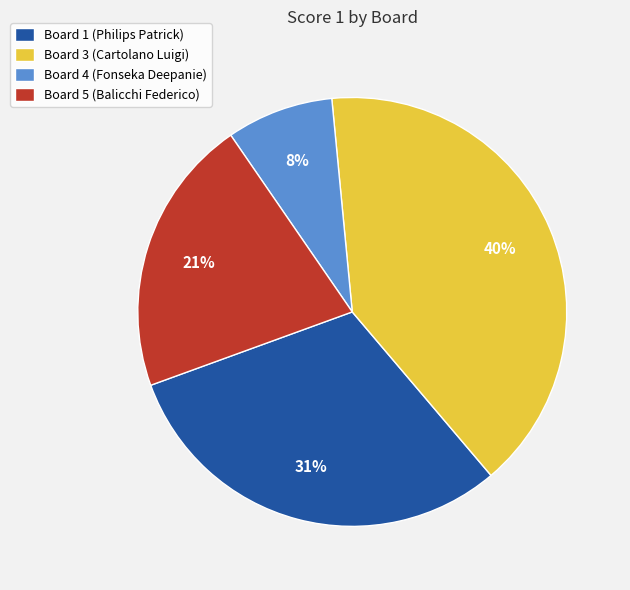

Which slice is the smallest?

Board 4 (Fonseka Deepanie)